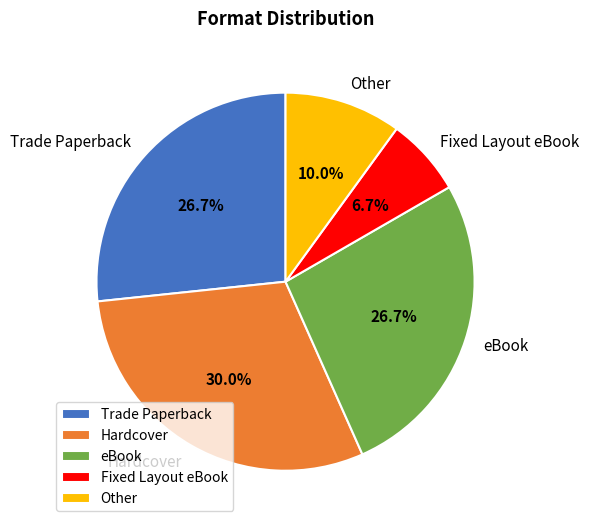

Approximately how many times larger is the value at Other compared to eBook?

0.4